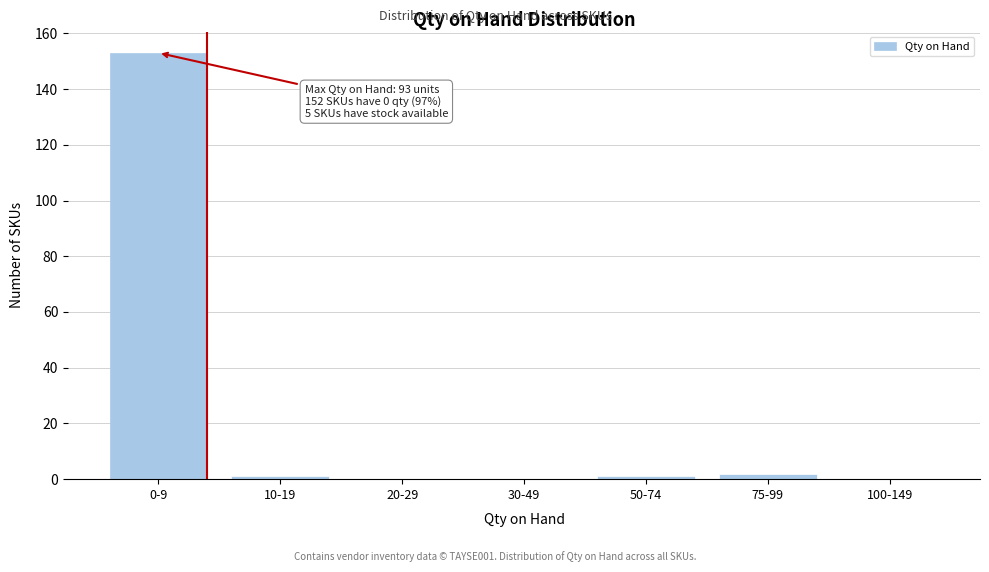

Reading left to right, what are all the values shown in this chart?

0-9=153	10-19=1	20-29=0	30-49=0	50-74=1	75-99=2	100-149=0